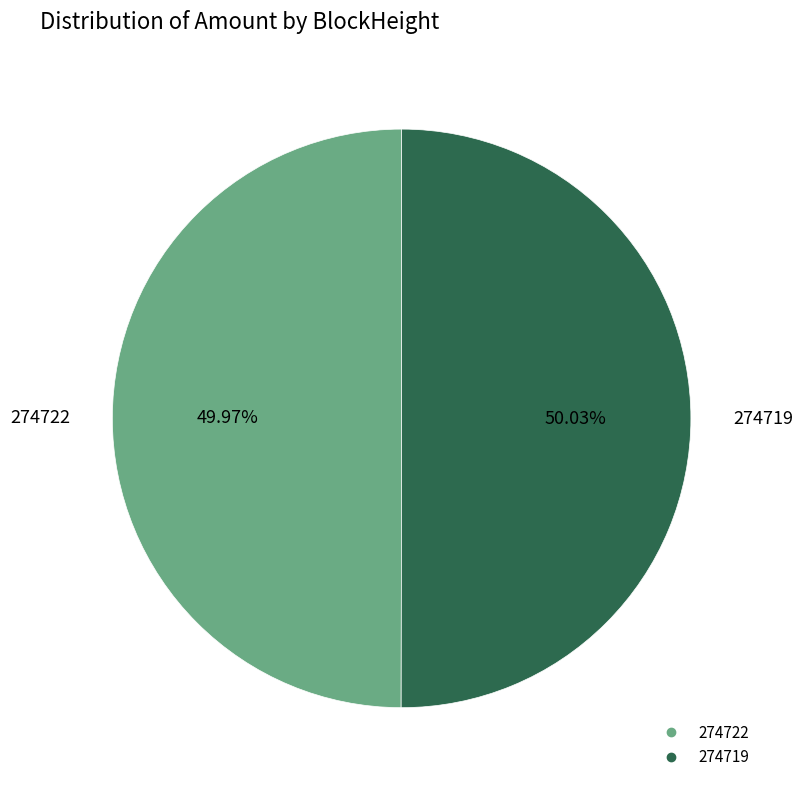

Is the sum of 274719 and 274722 greater than half?

Yes